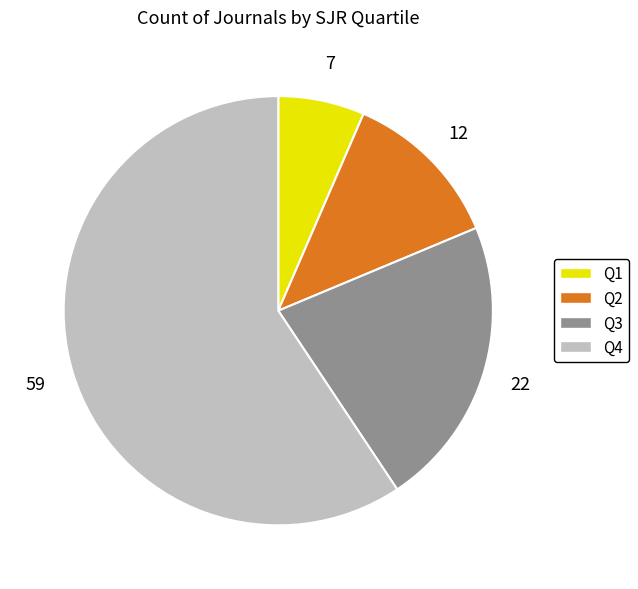

Approximately how many times larger is the value at Q4 compared to Q2?

4.9